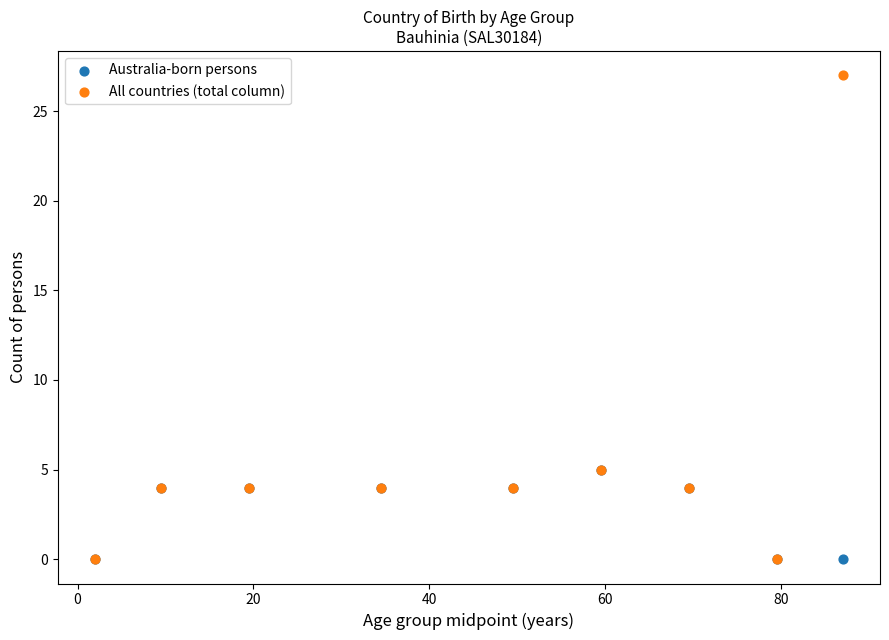

Which series contains the highest Y value?

All countries (total column)